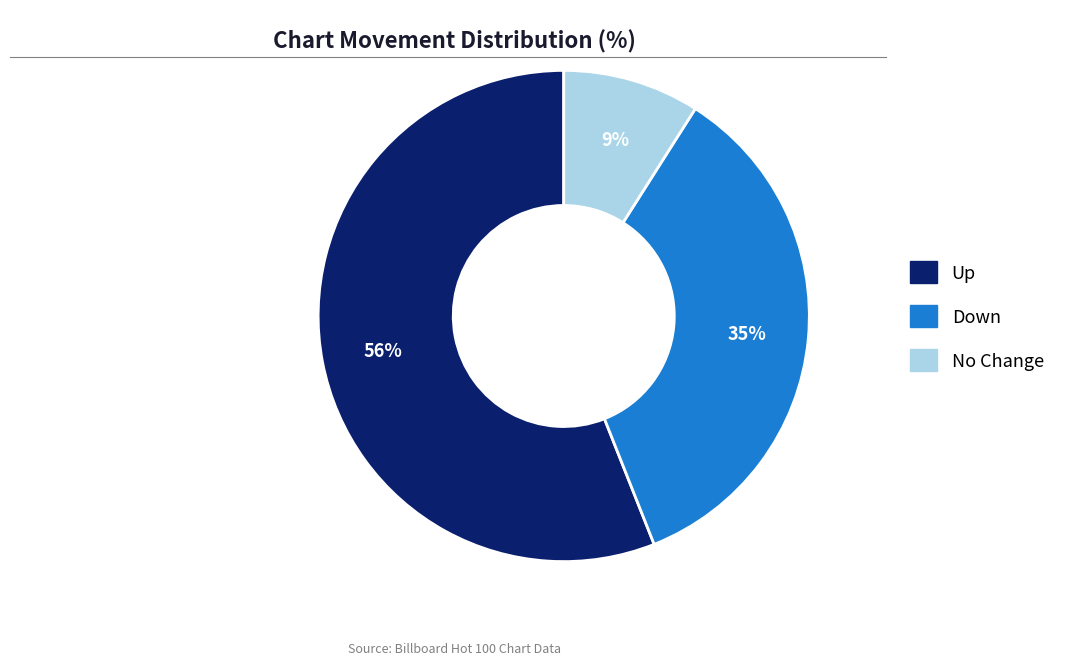

To the nearest percent, what is the difference between the largest and smallest slice percentages?

47%